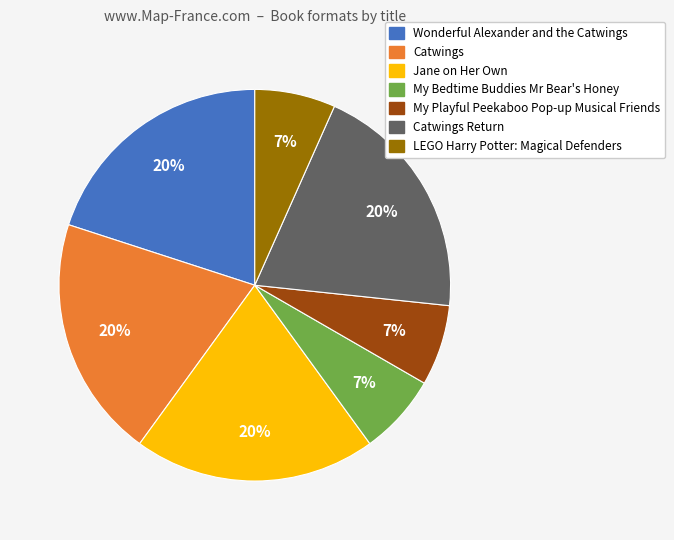

To the nearest percent, what is the difference between the largest and smallest slice percentages?

13%